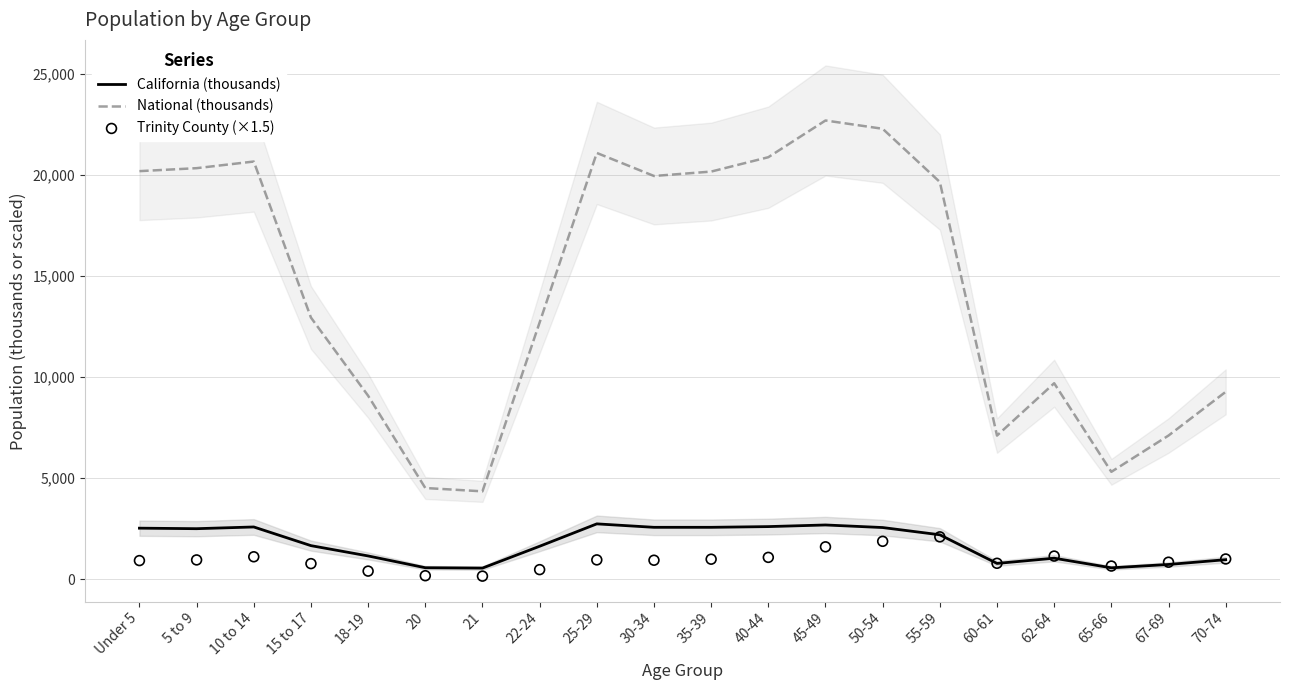

Which series reaches the maximum Y coordinate?

National (thousands)